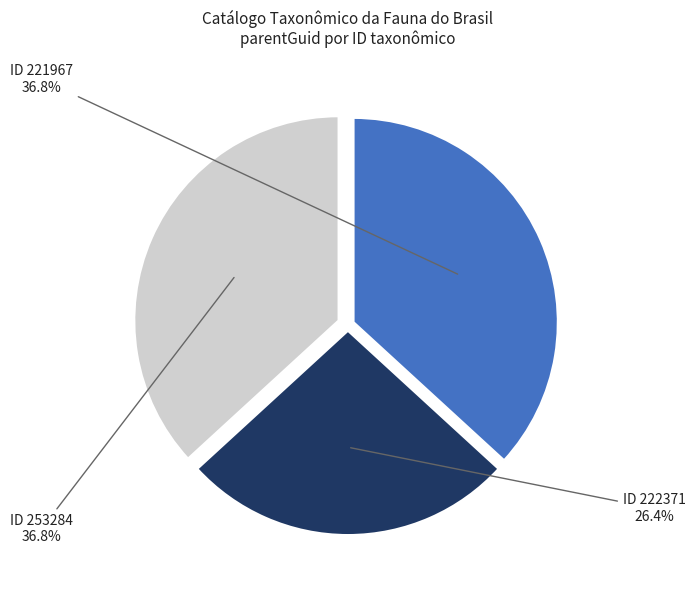

What is the smallest slice in the pie chart?

ID 222371